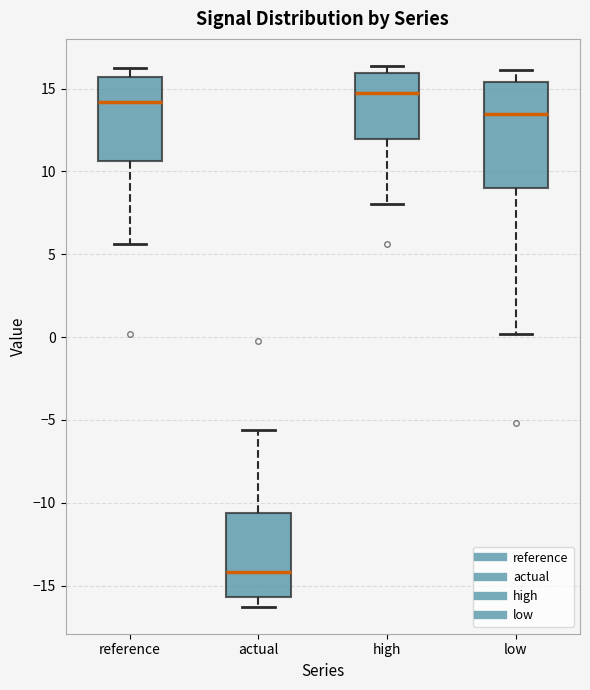

Reading left to right, read every box against the y-axis: the position of its median line, the range the box covers, and the ends of its whiskers. The values are not printed on the chart, so give them approximately, as read against the axis.

reference: median 14.0, box 10.5 to 15.5, whiskers 5.5 to 16.5
actual: median -14.0, box -15.5 to -10.5, whiskers -16.5 to -5.5
high: median 15.0, box 12.0 to 16.0, whiskers 8.0 to 16.5
low: median 13.5, box 9.0 to 15.5, whiskers 0.0 to 16.0